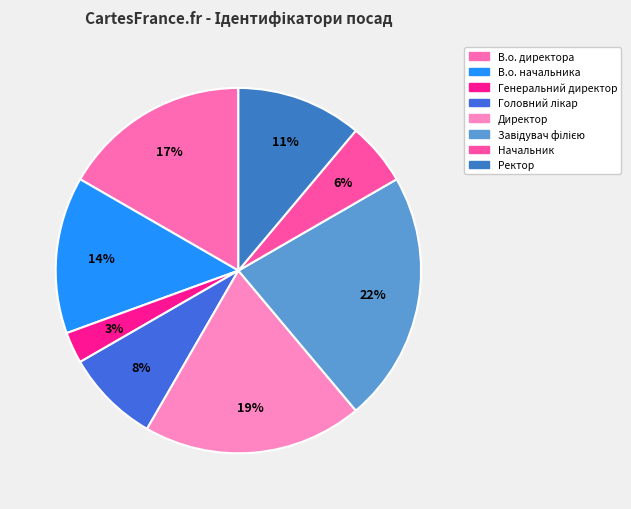

Does any single category account for the majority?

No